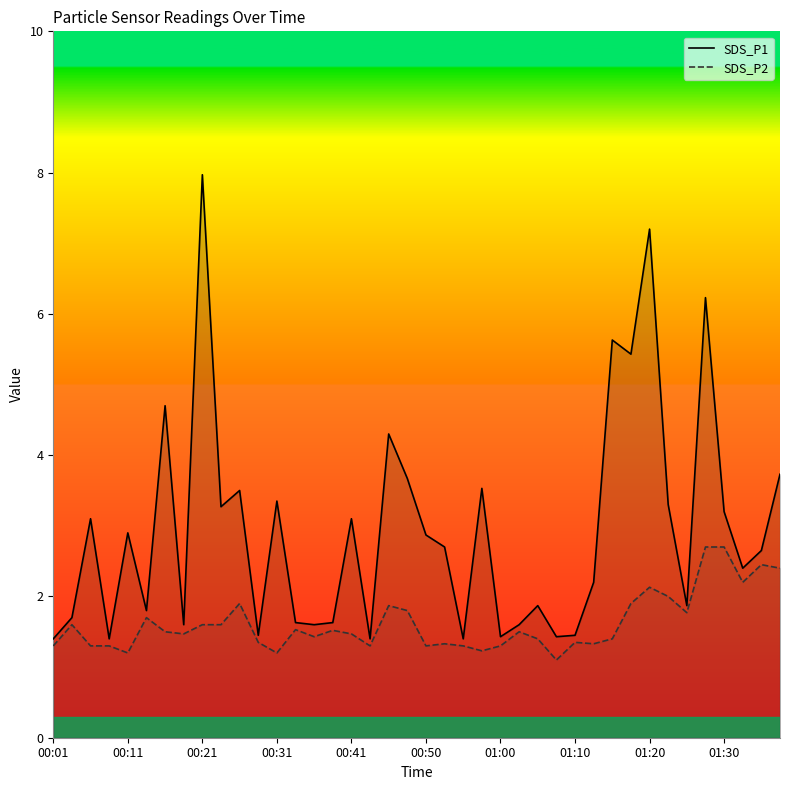

Rank the series by their maximum value, from lowest to highest.

SDS_P2, SDS_P1